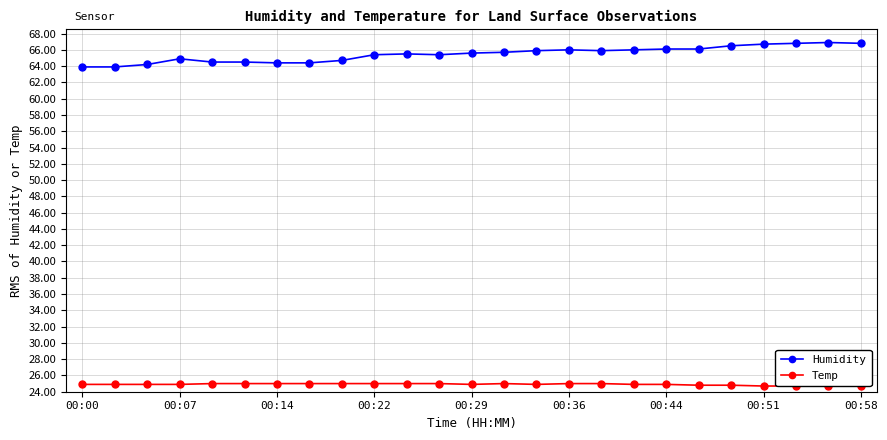

True or false: Humidity has a value of 63.9 at 00:00.

True